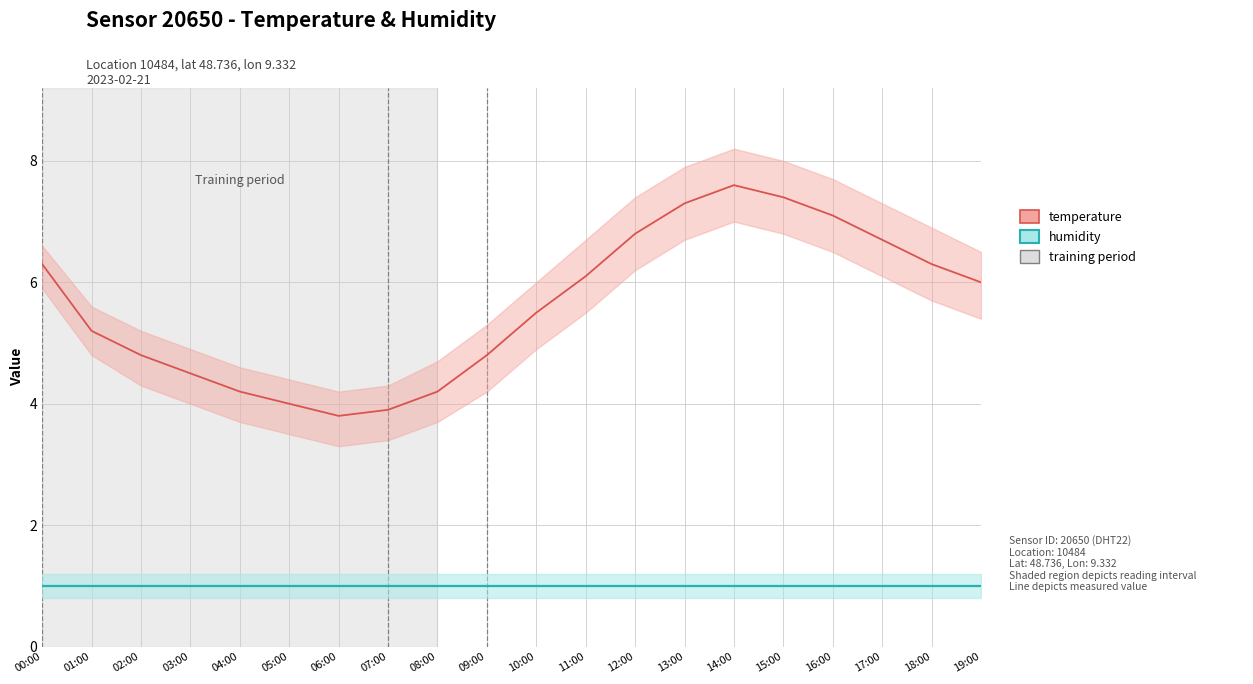

What is the sum of all humidity values?

20.0